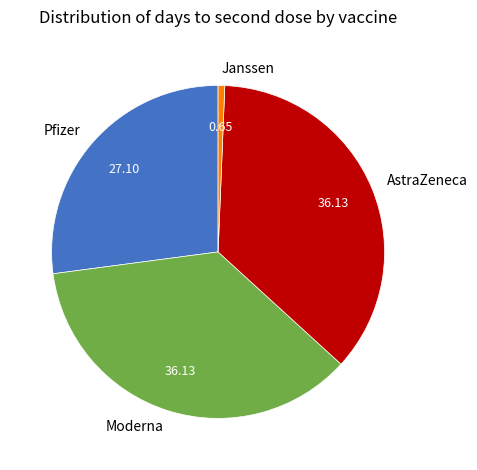

Does AstraZeneca represent more than half of the total?

No